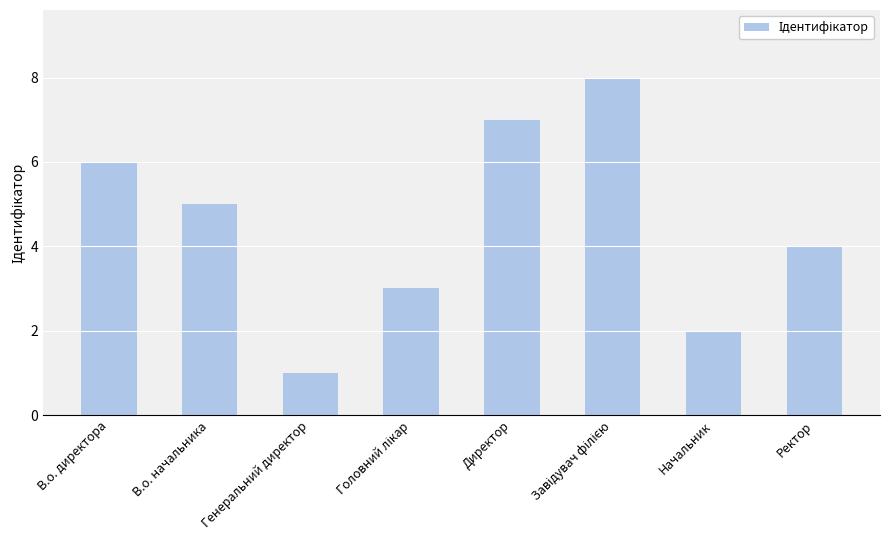

At which label does the data first exceed 5?

В.о. директора